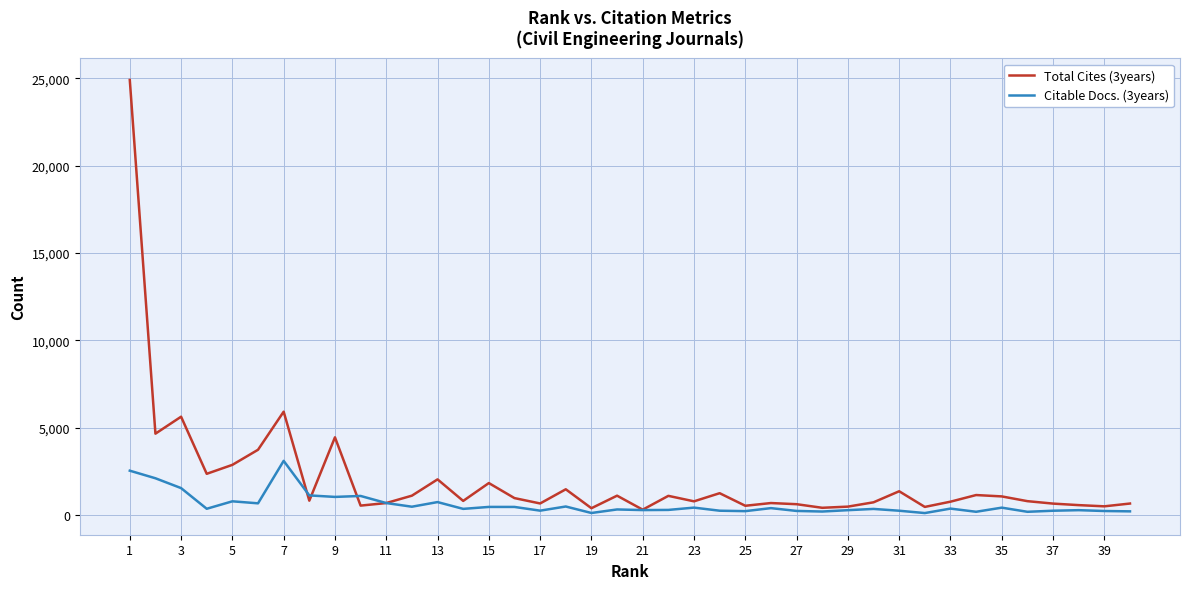

Rank the series by their maximum value, from lowest to highest.

Citable Docs. (3years), Total Cites (3years)